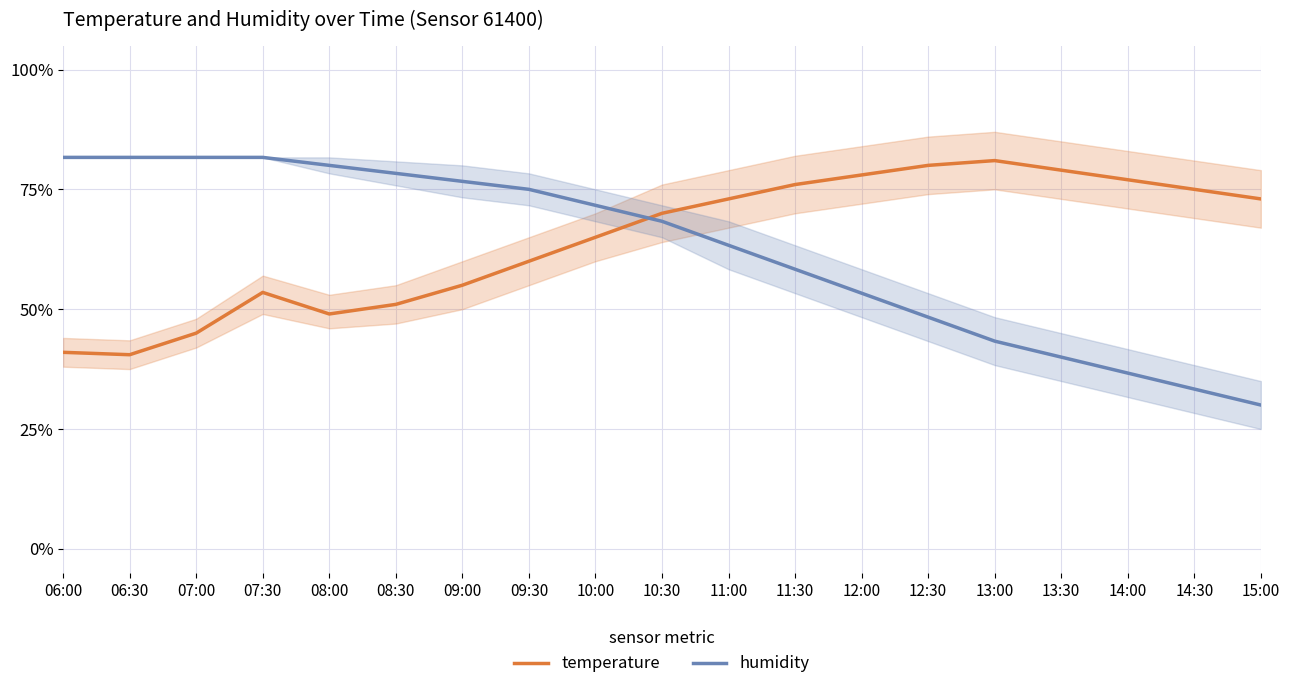

Which series has the largest total across all categories?

temperature